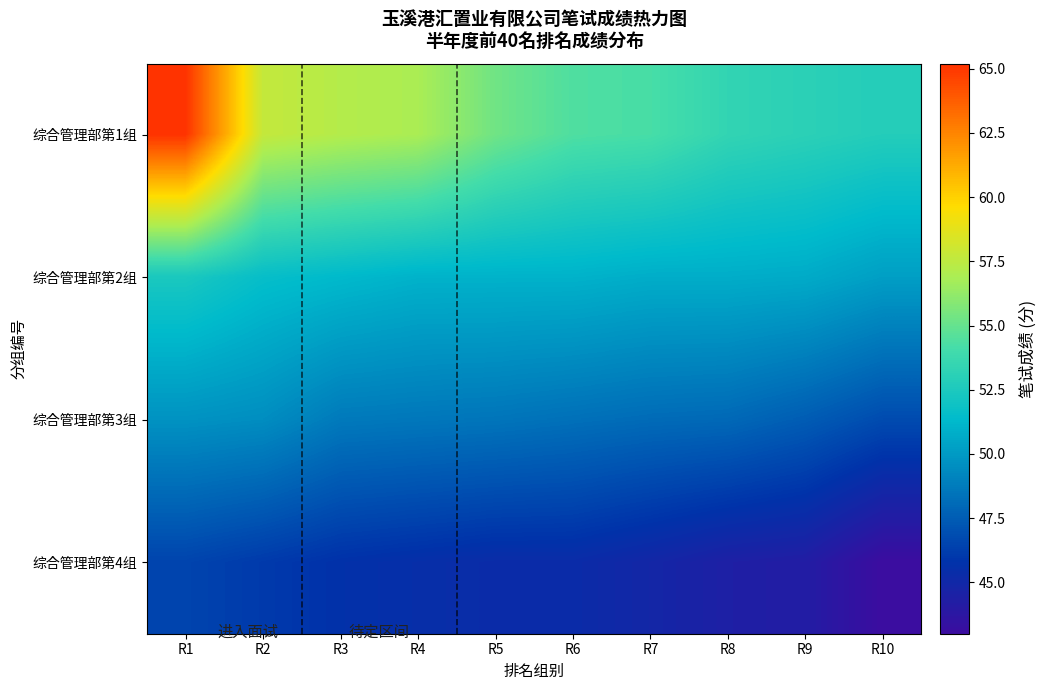

What is the greatest value displayed?

65.2